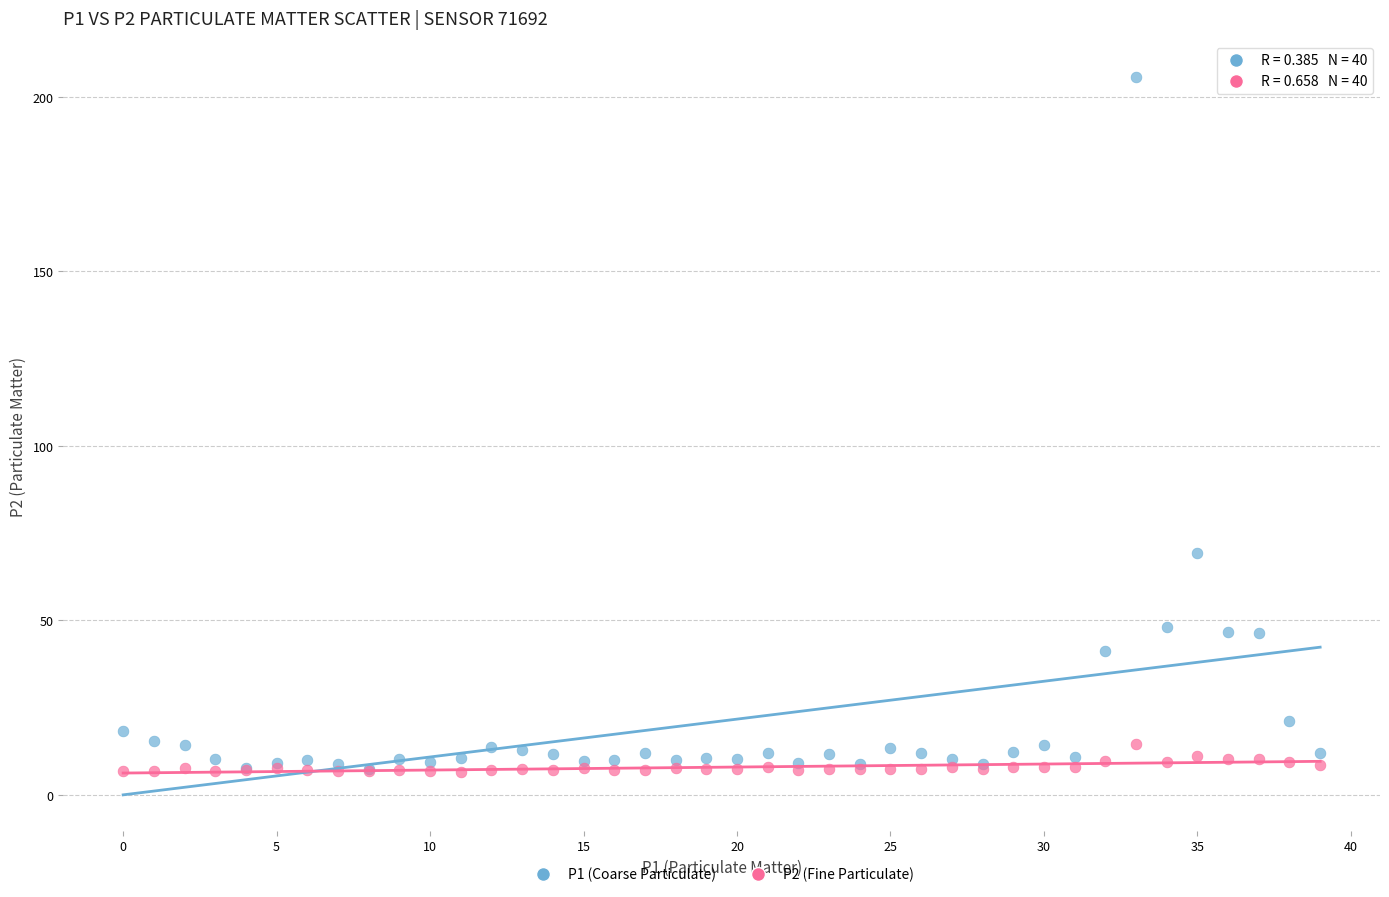

Across all series, what Y value is closest to 106?

69.2